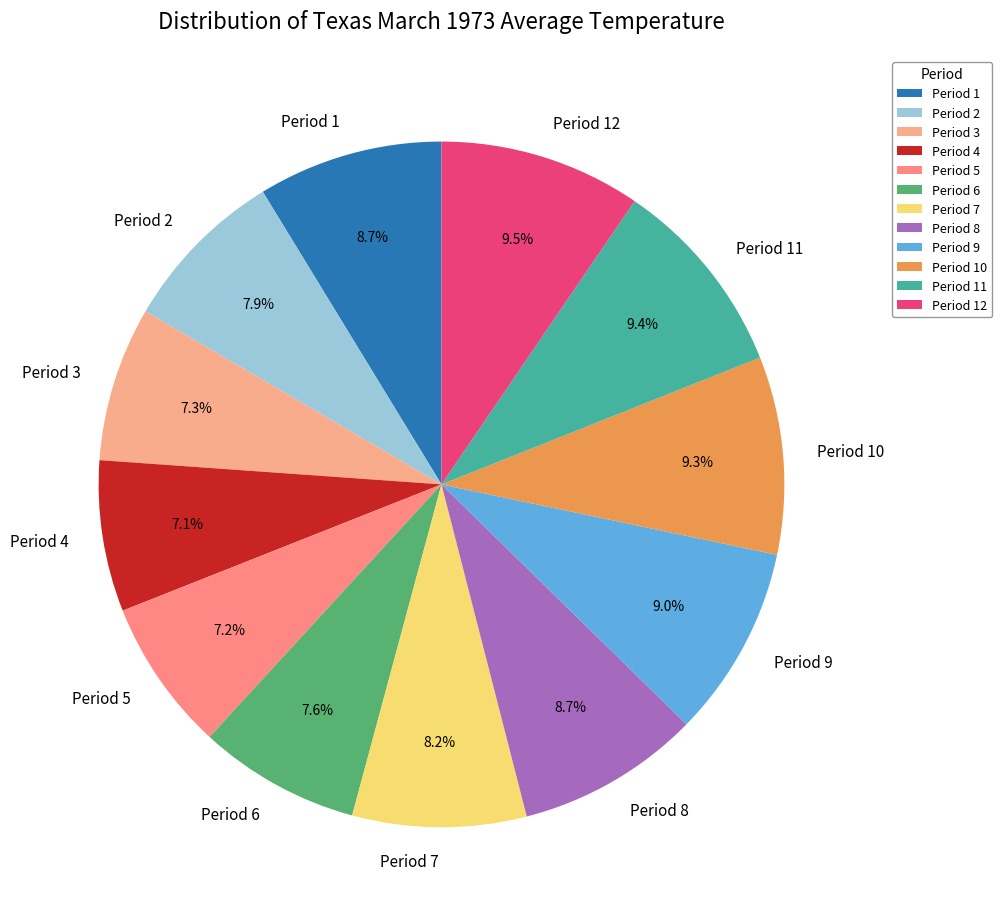

What portion of the pie excludes Period 10?

90.7%